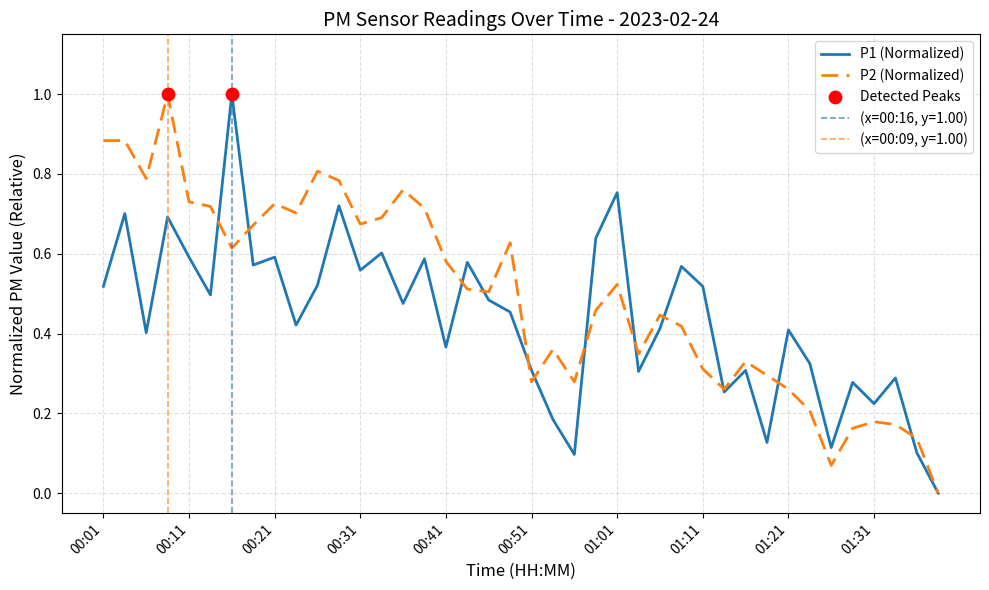

At how many categories does at least one series exceed 0?

39